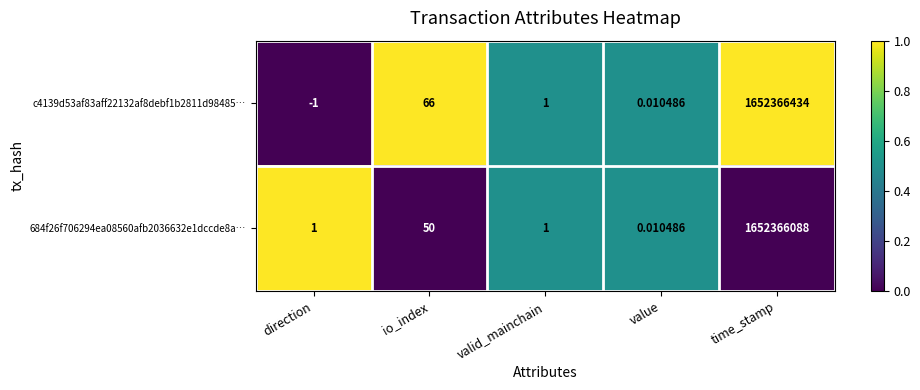

Which label corresponds to the largest value in the chart?

time_stamp